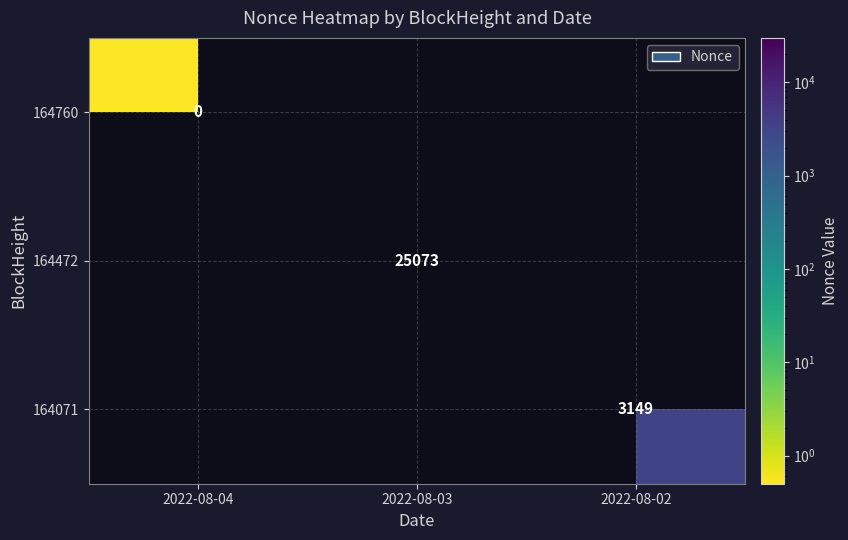

Is it true that 164472 equals 25073.0 at 2022-08-03?

True